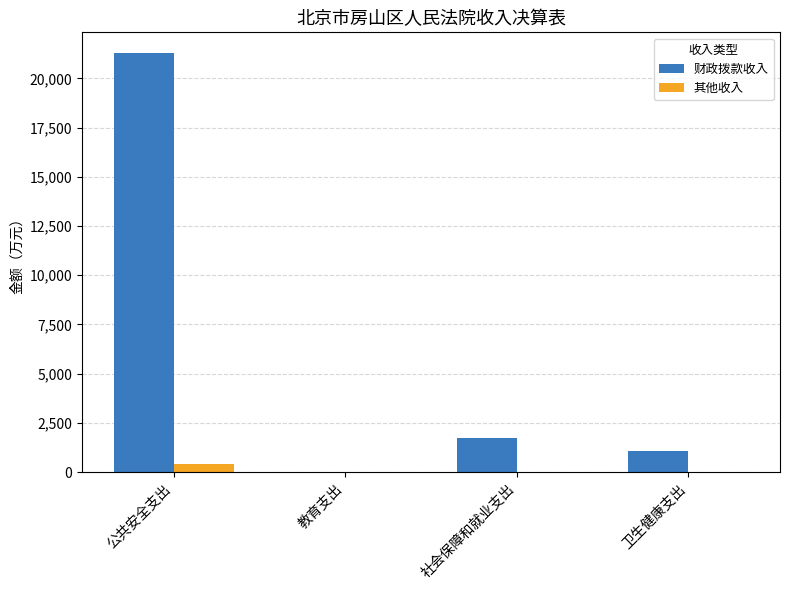

How many groups of bars are there?

4